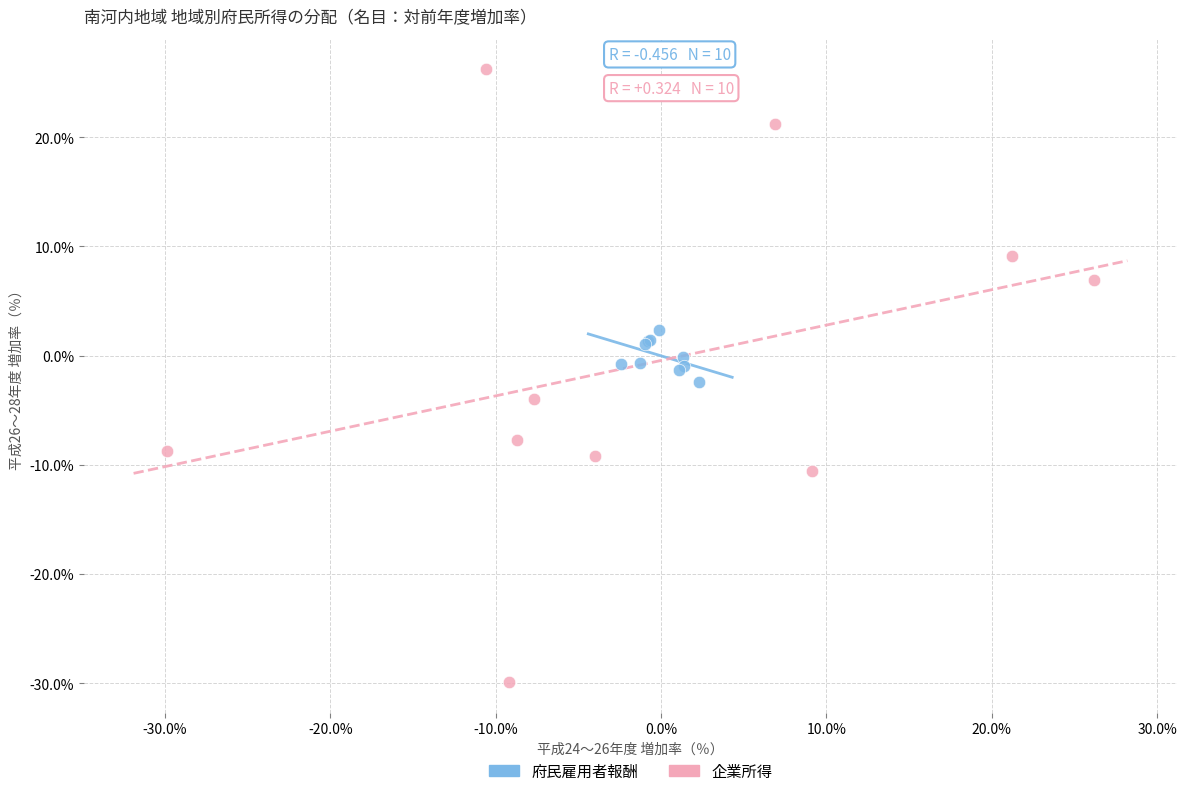

Which series contains the highest Y value?

企業所得